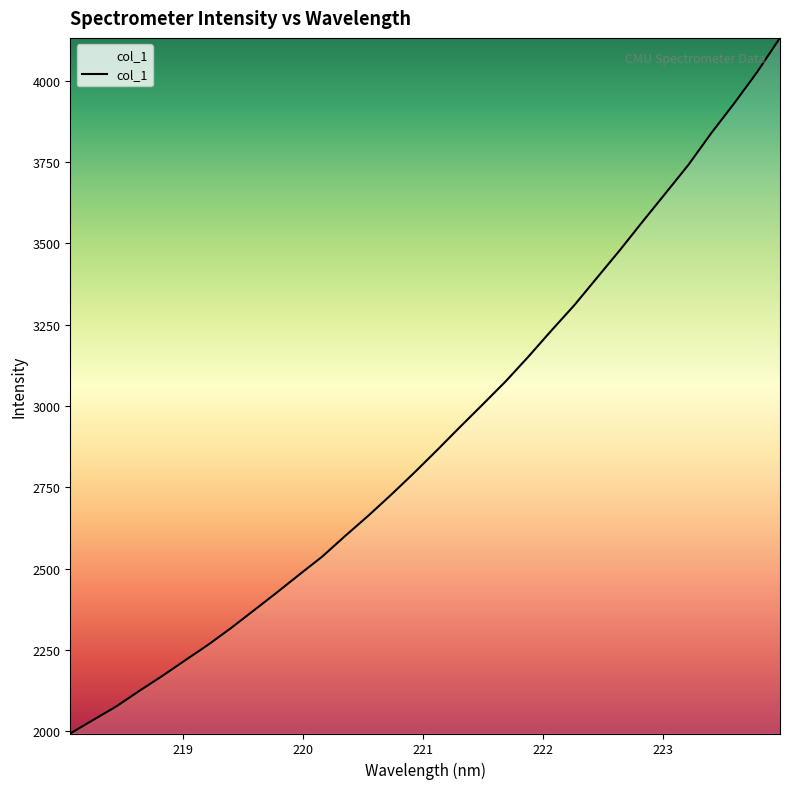

What is the smallest value displayed?

1992.6